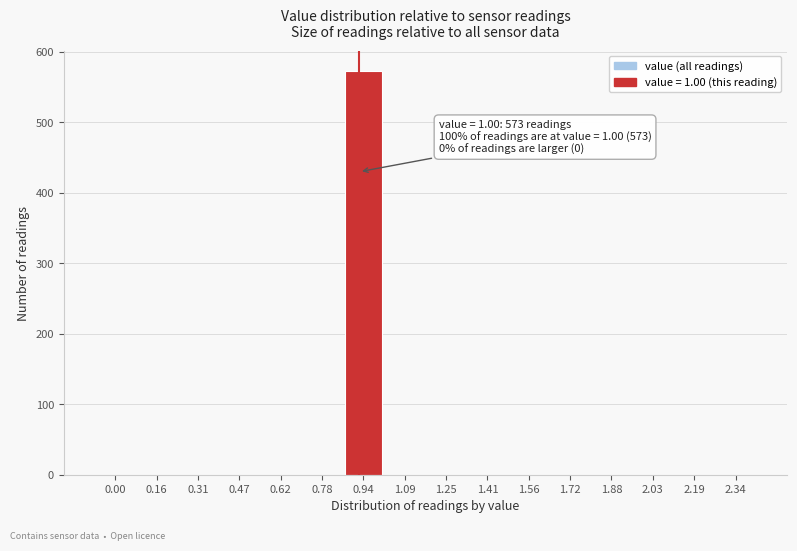

Reading left to right, extract all data points from this chart.

0.00=0	0.16=0	0.31=0	0.47=0	0.62=0	0.78=0	0.94=573	1.09=0	1.25=0	1.41=0	1.56=0	1.72=0	1.88=0	2.03=0	2.19=0	2.34=0